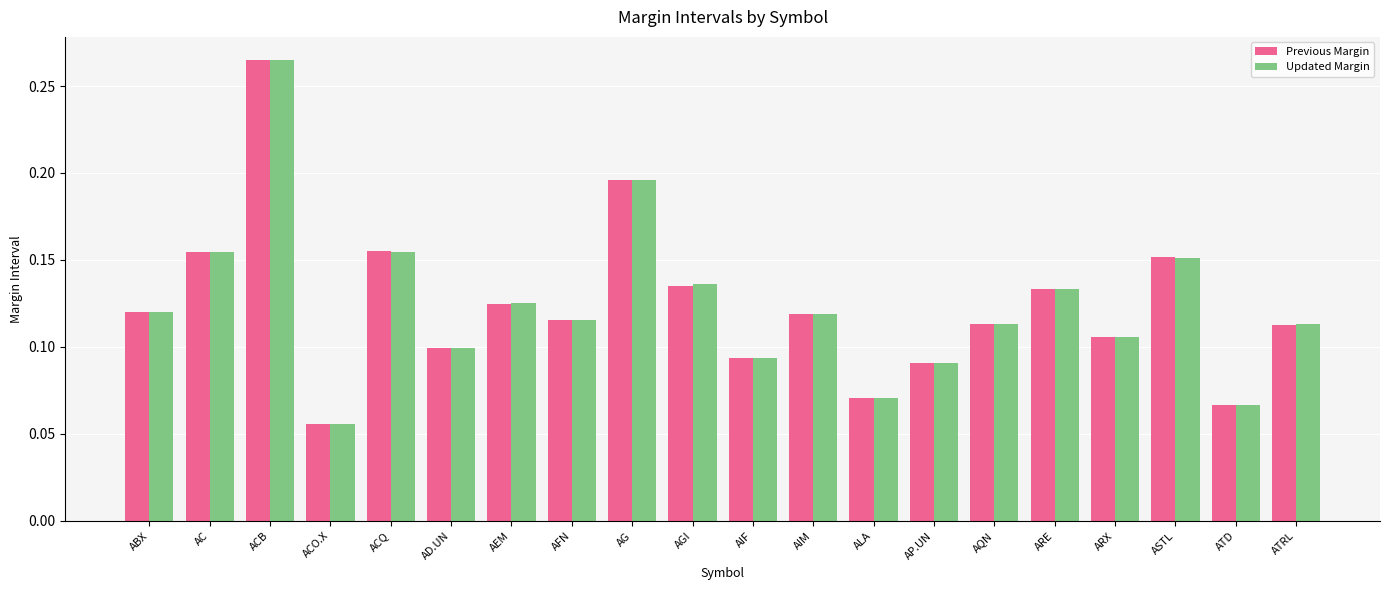

At how many categories does at least one series exceed 0?

20